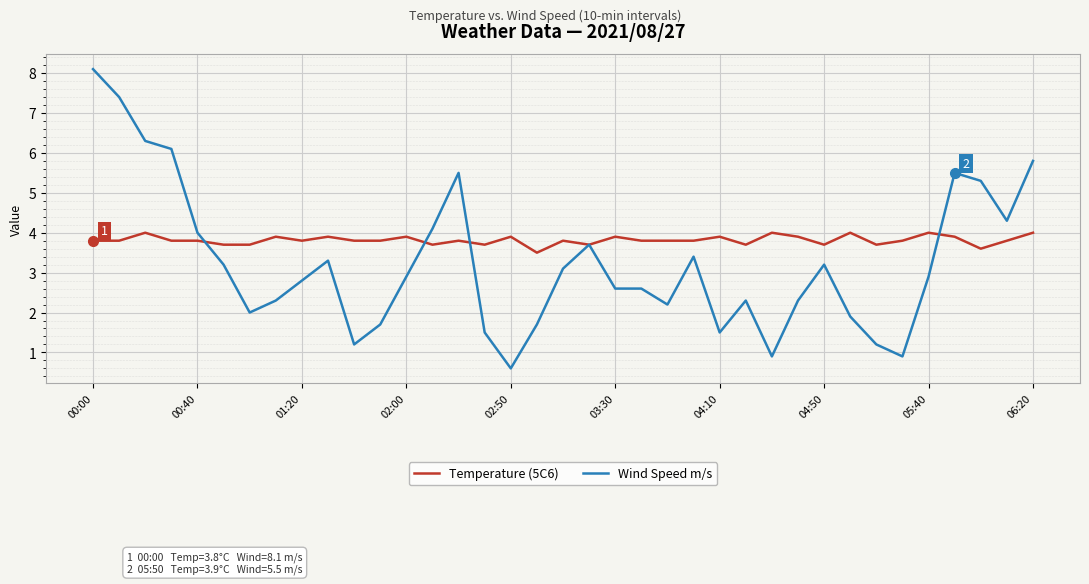

Which series has the largest total across all categories?

Temperature (5C6)